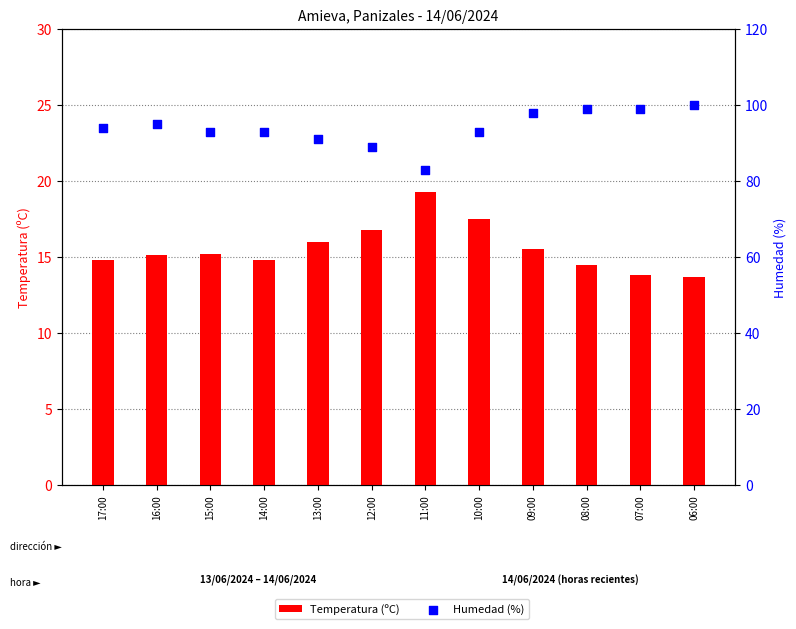

What are all the series names shown in the legend?

Temperatura (ºC), Humedad (%)